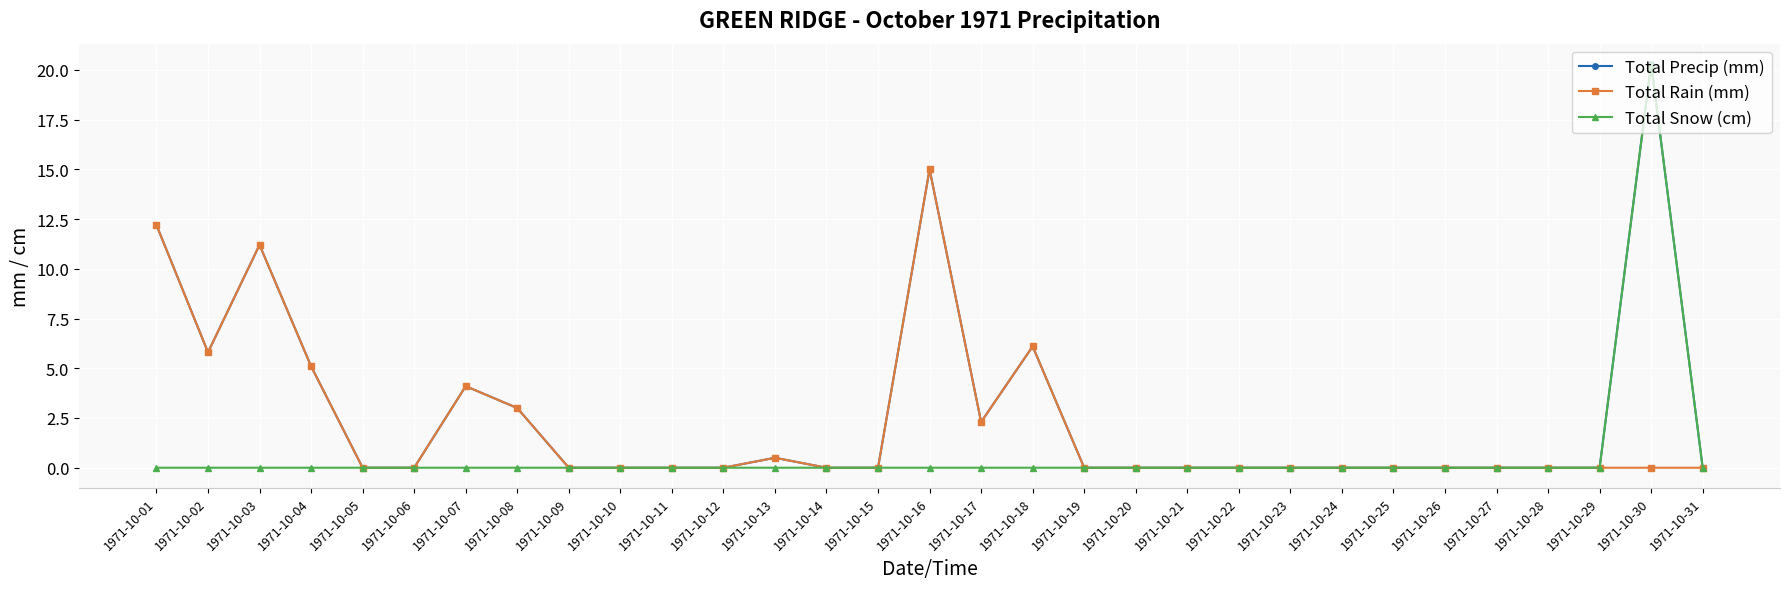

True or false: Total Rain (mm) has a value of -4.8 at 1971-10-11.

False